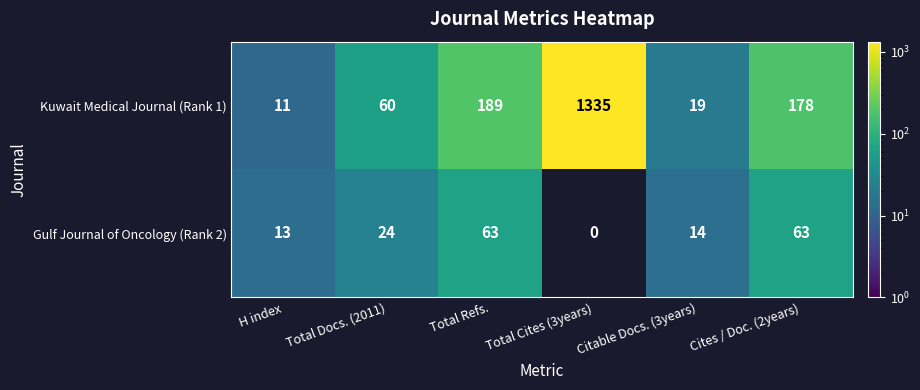

How many categories are shown in the chart?

6